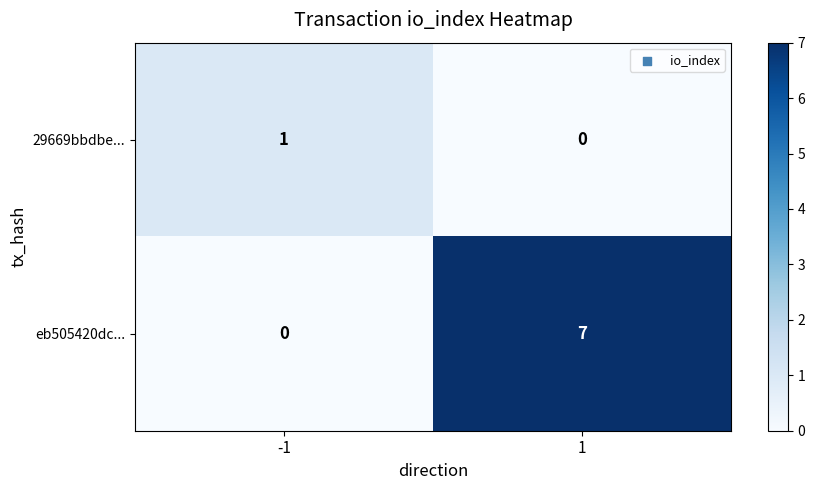

Reading left to right, what are all the values shown in this chart?

29669bbdbe...: -1=1	1=0
eb505420dc...: -1=0	1=7